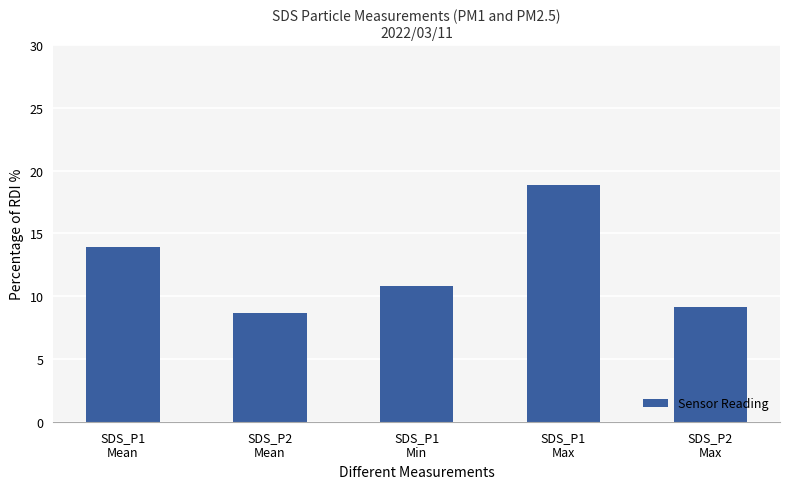

What is the value of the 4th bar from the left?

18.9